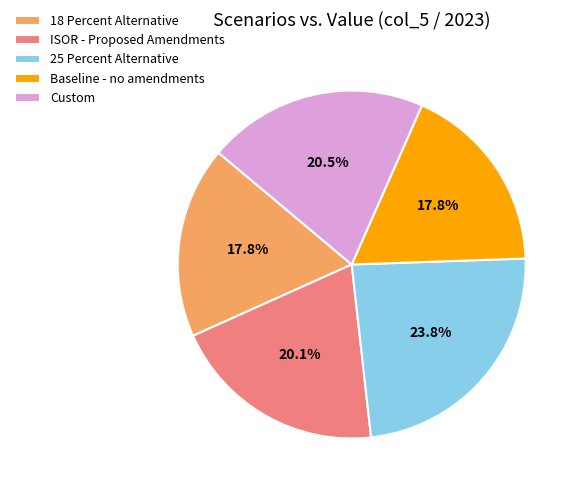

To the nearest percent, what is the combined percentage of 18 Percent Alternative and 25 Percent Alternative?

42%